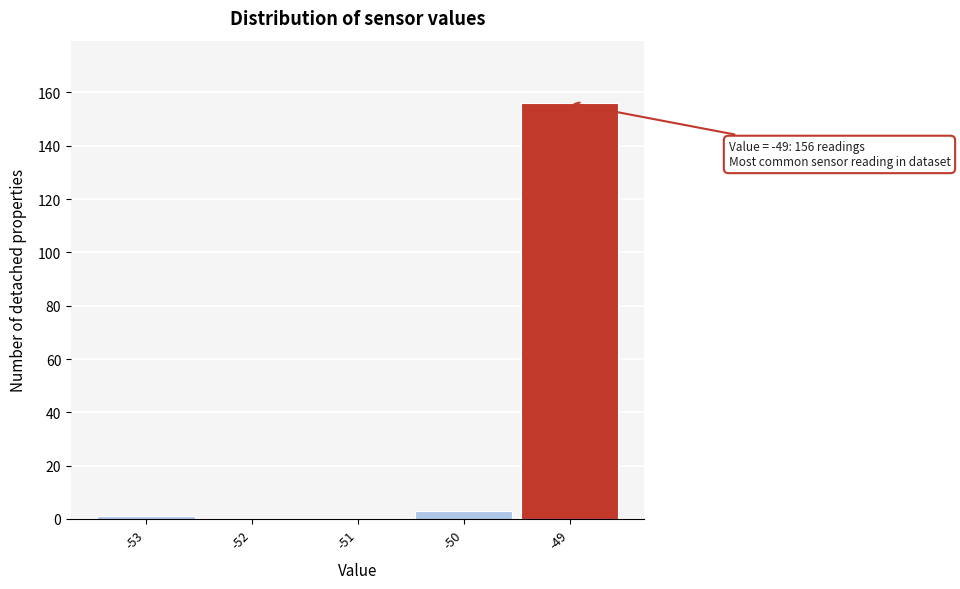

Over which range of the x-axis is the bar tallest?

-49.5 to -48.5